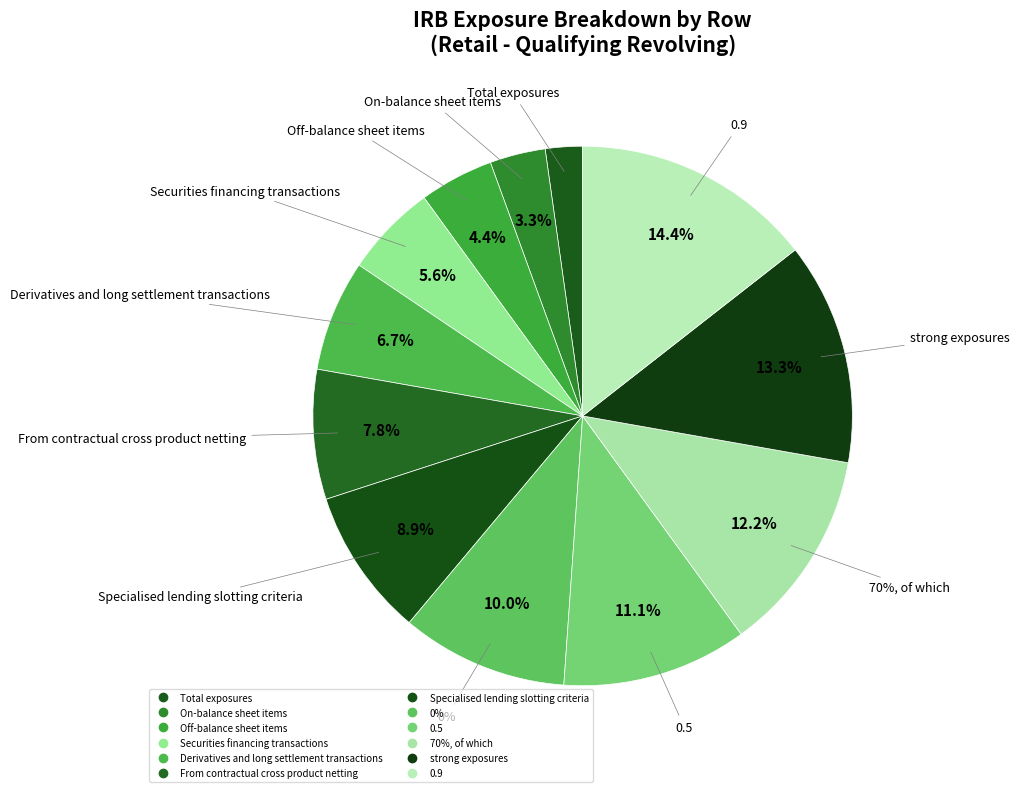

What is the largest slice in the pie chart?

0.9